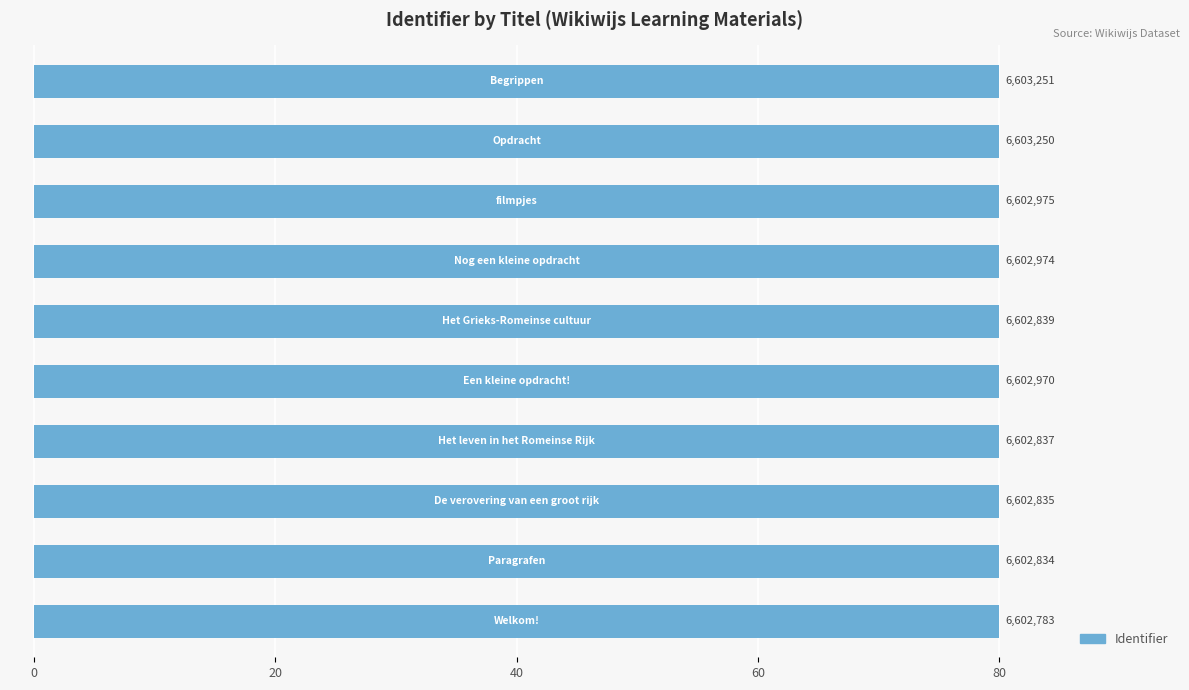

Does the chart contain any negative values?

No